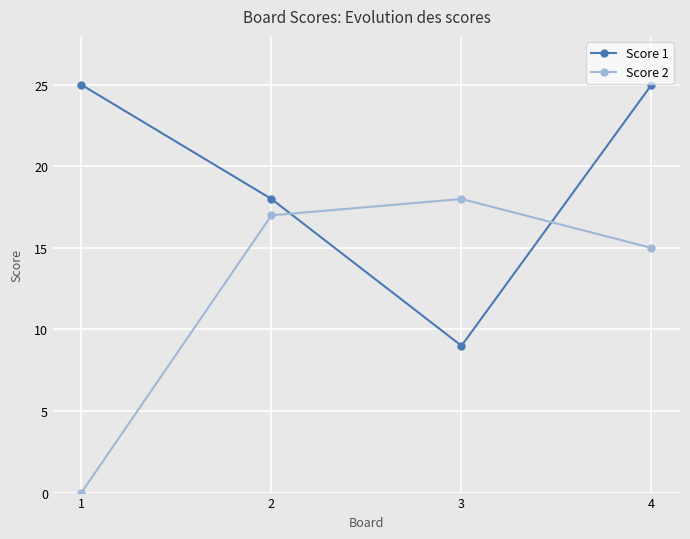

Is the value of Score 2 at 4 greater than the value of Score 1 at 2?

No